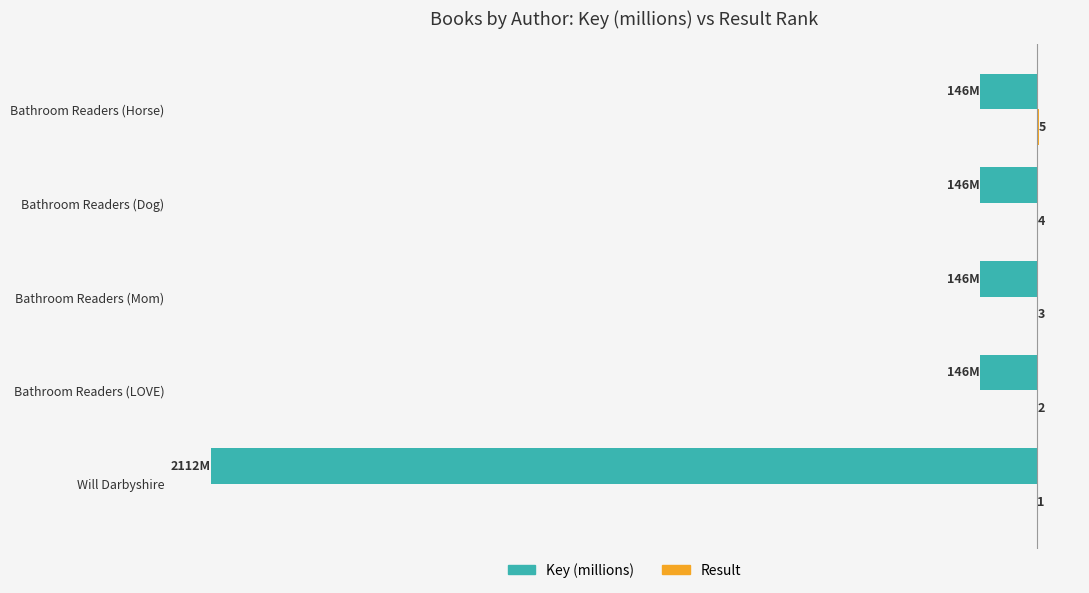

At which category is the sum across all series the highest?

Bathroom Readers (Horse)